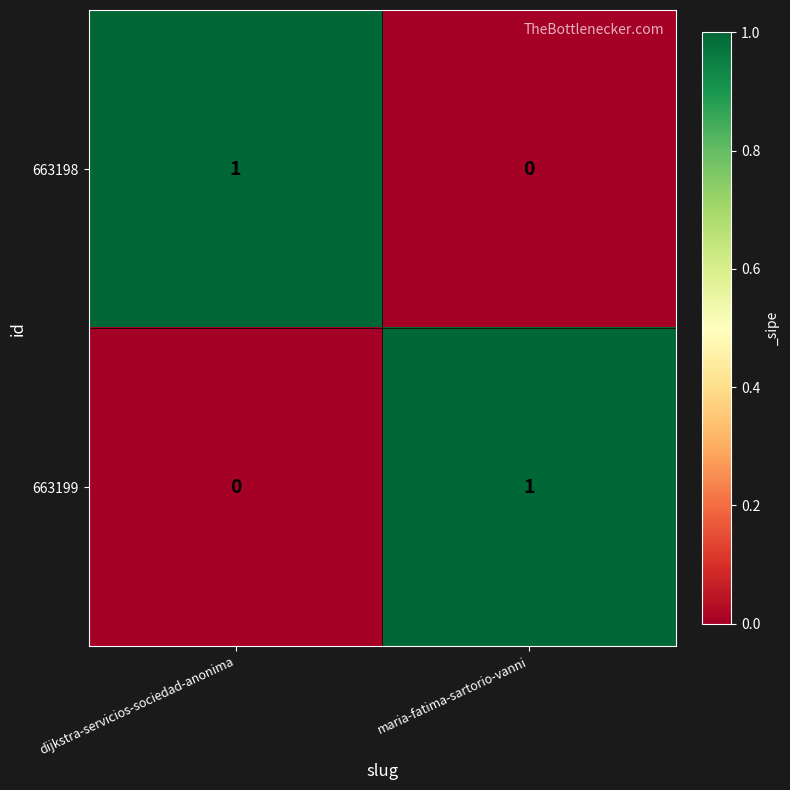

Rank the series at maria-fatima-sartorio-vanni from highest to lowest value.

663199, 663198